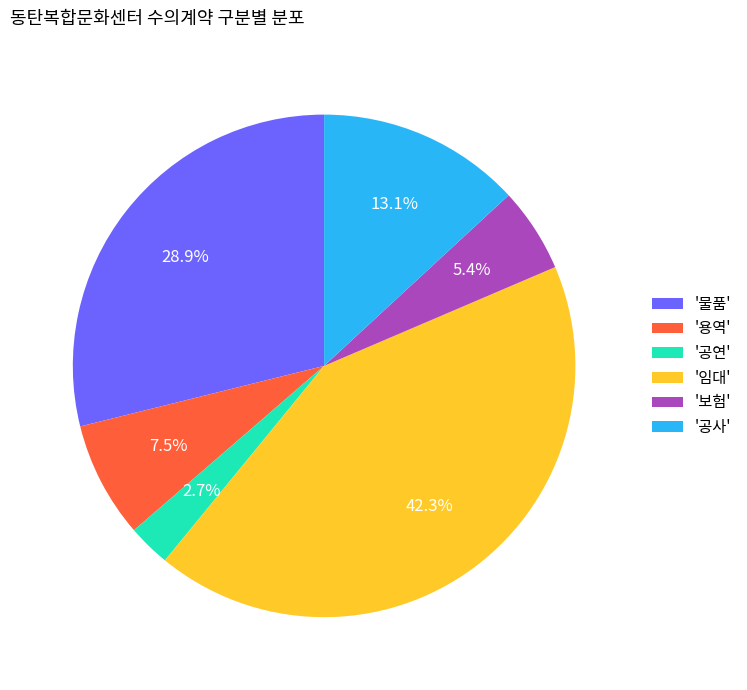

Is '보험' the majority of the pie?

No